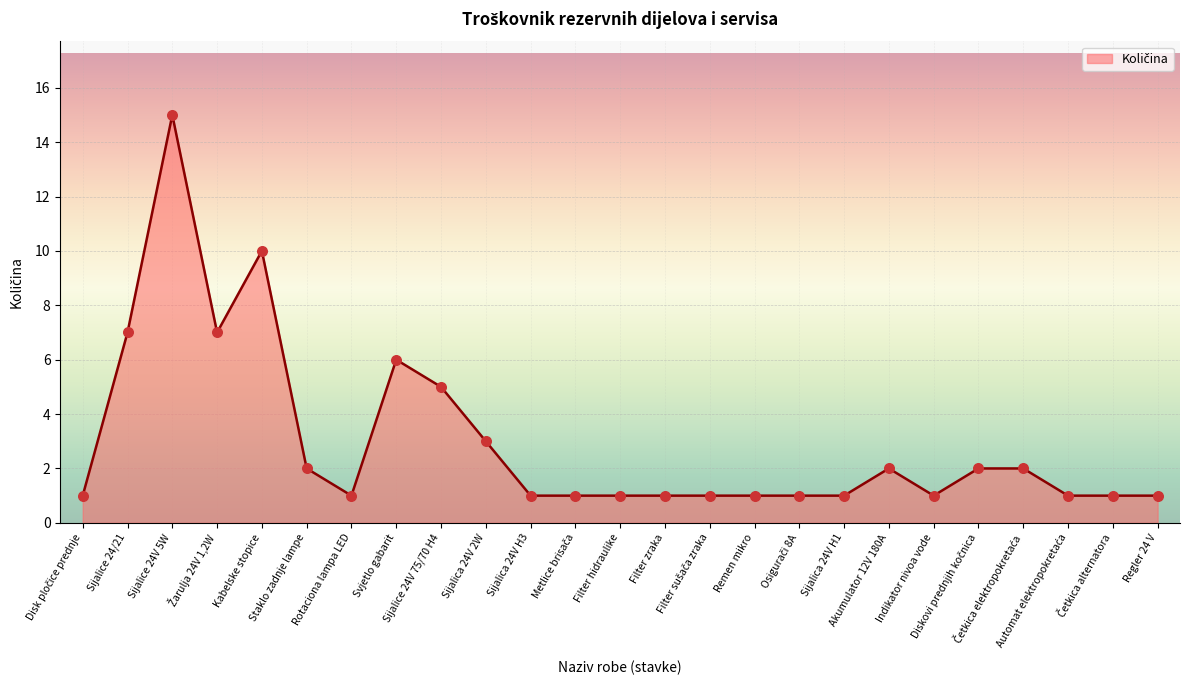

Between Filter hidraulike and Sijalice 24/21, which is larger?

Sijalice 24/21